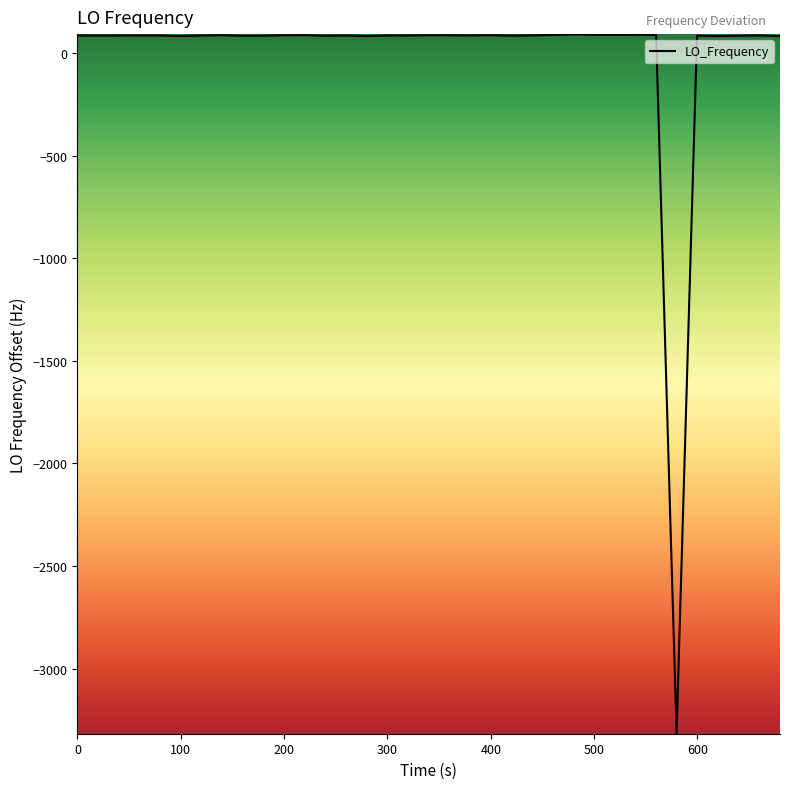

What is the greatest value displayed?

90.1